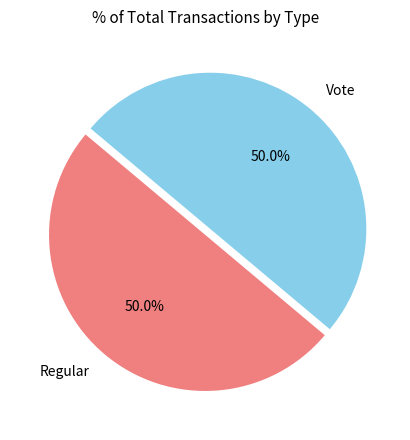

Approximately how many times larger is the value at Vote compared to Regular?

1.0